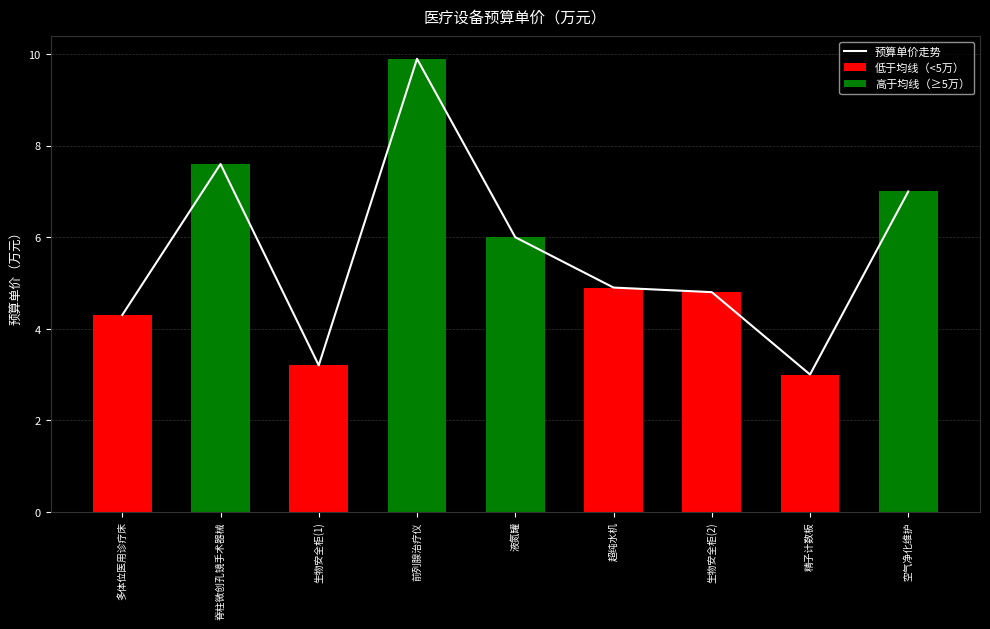

What are all the series names shown in the legend?

预算单价走势, 低于均线（<5万）, 高于均线（≥5万）